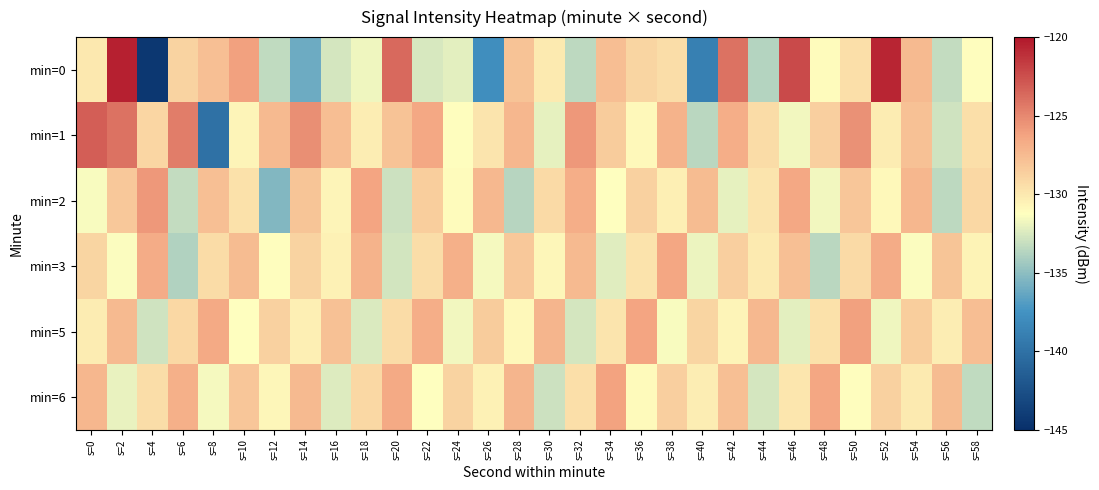

List the series in order of their peak value, lowest first.

min=3, min=6, min=5, min=2, min=1, min=0